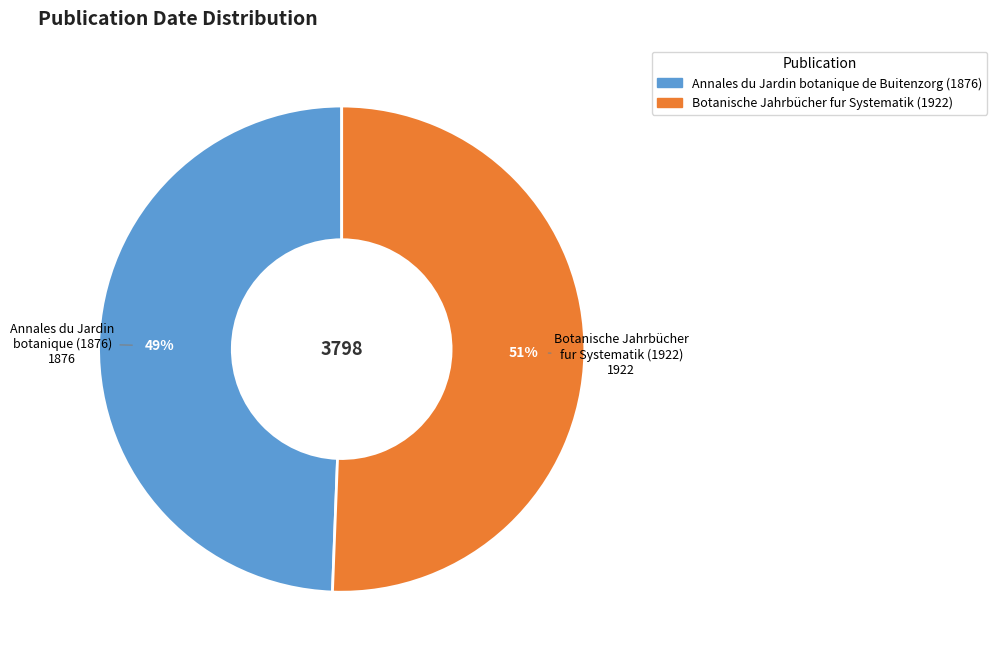

How many segments does this pie chart have?

2